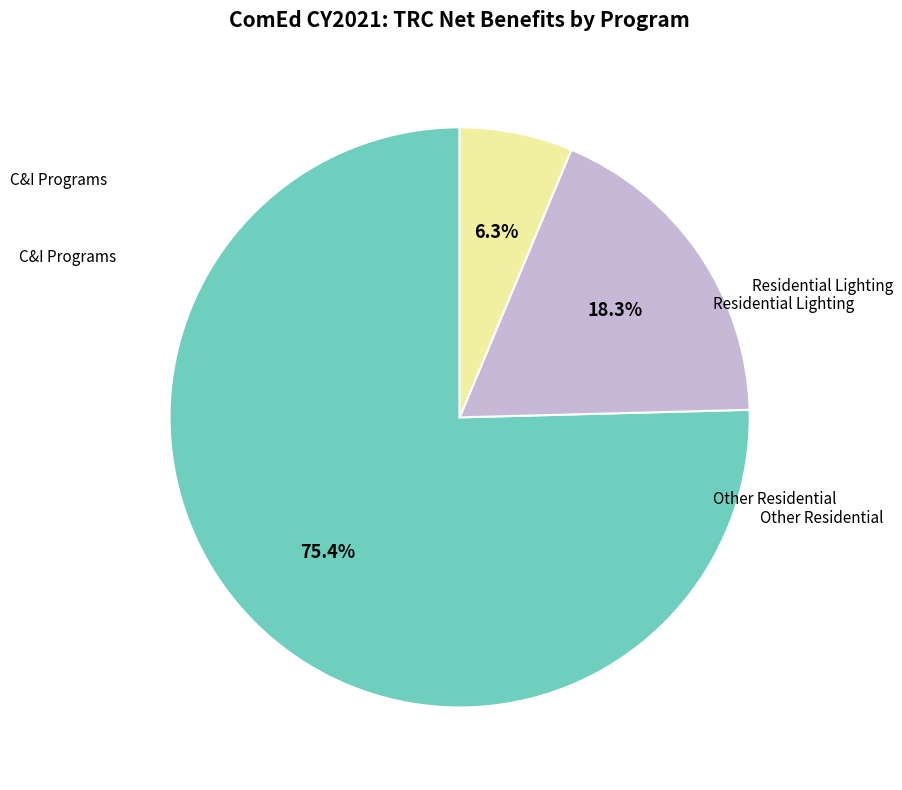

Does any single category account for the majority?

Yes